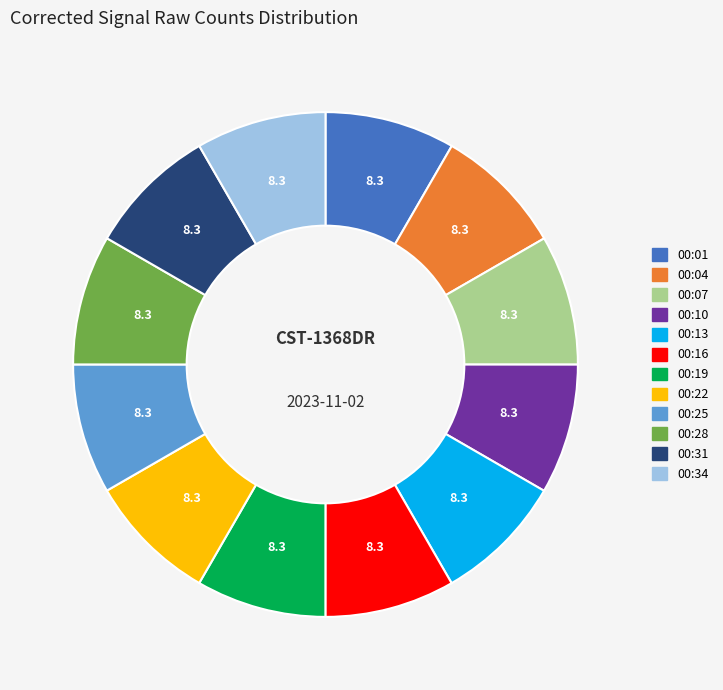

Does any single category account for the majority?

No